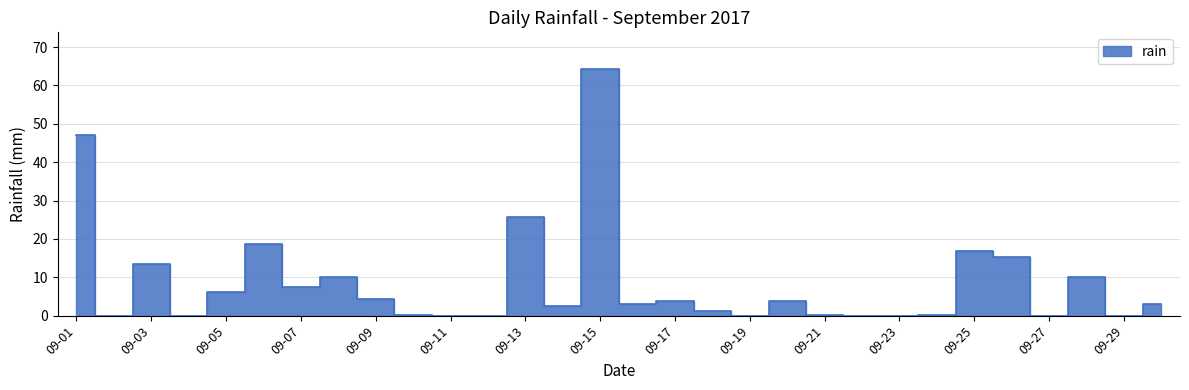

What is the sum of all values?

257.6